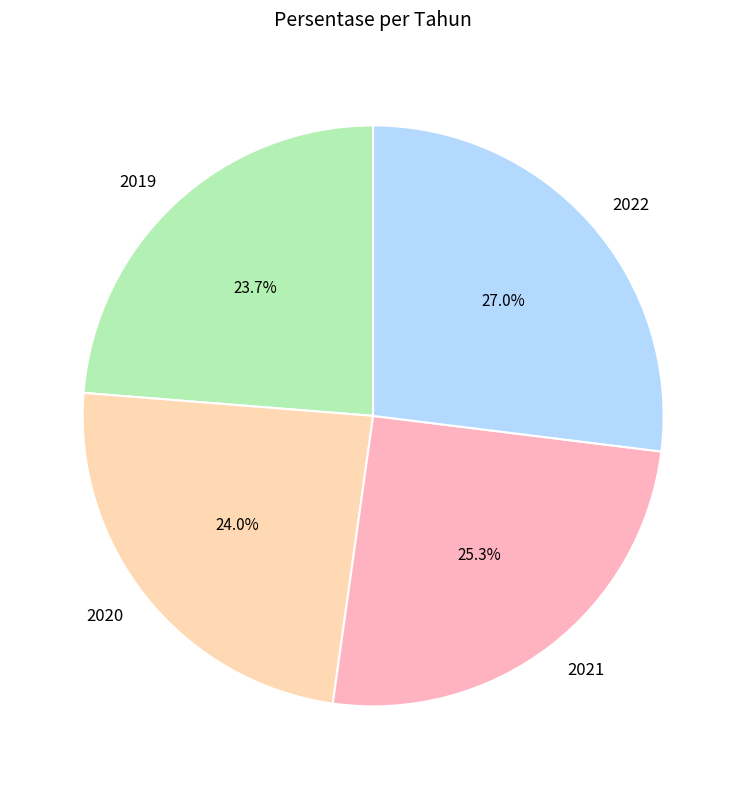

Is there any slice that represents more than half of the pie?

No